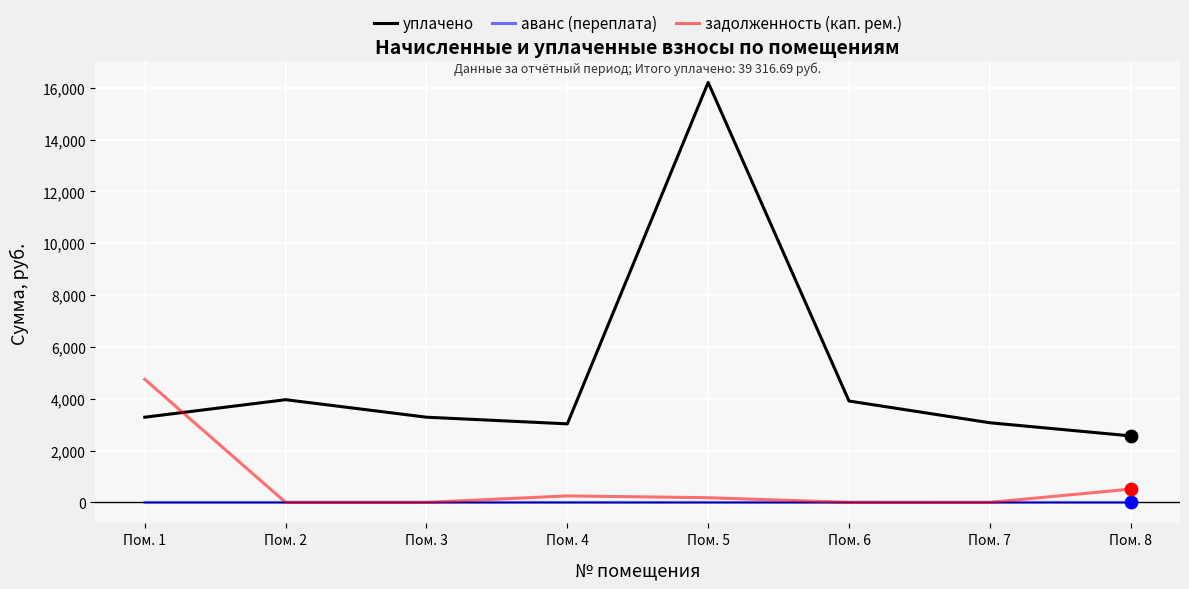

What is the total value across all series at Пом. 4?

3280.8